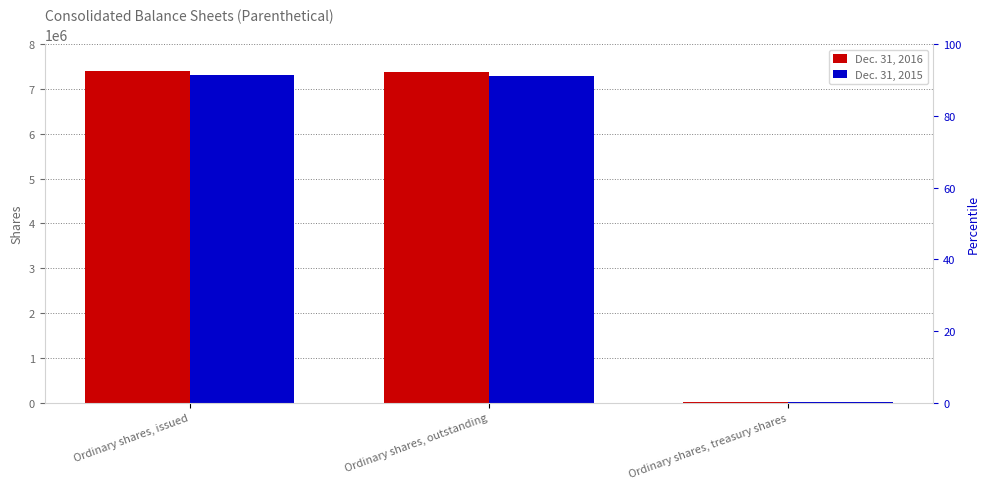

How many values in the Dec. 31, 2015 series are below 7284344?

1